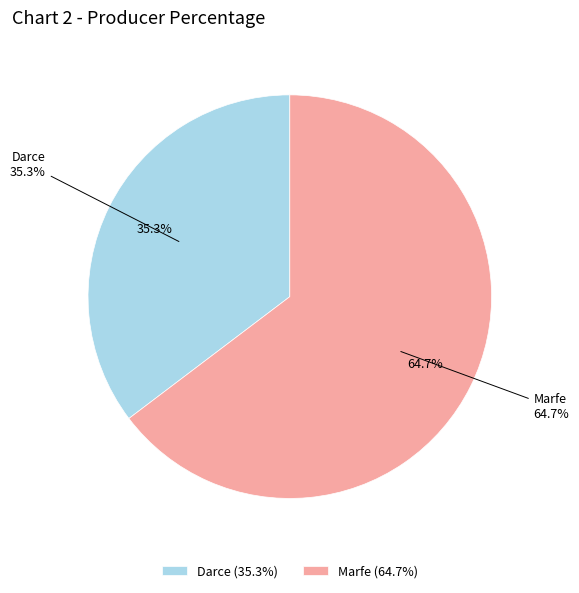

Approximately how many times larger is the value at Darce compared to Marfe?

0.5